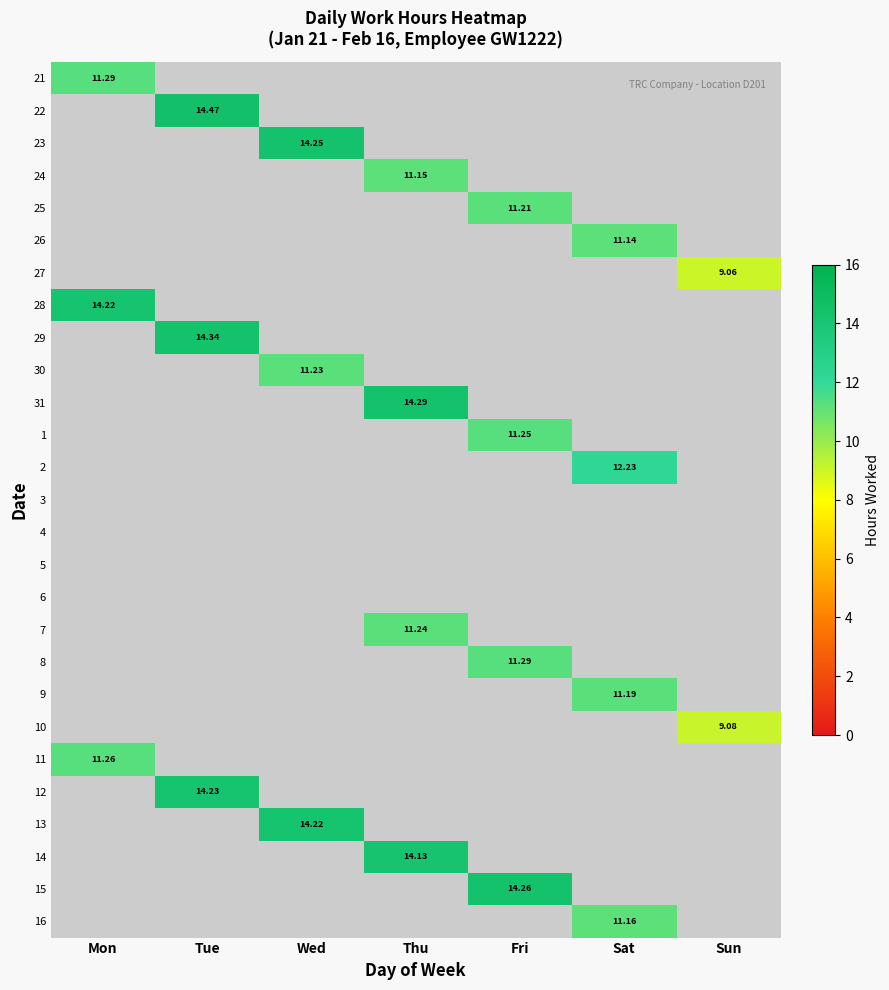

How many data points does each series have?

7